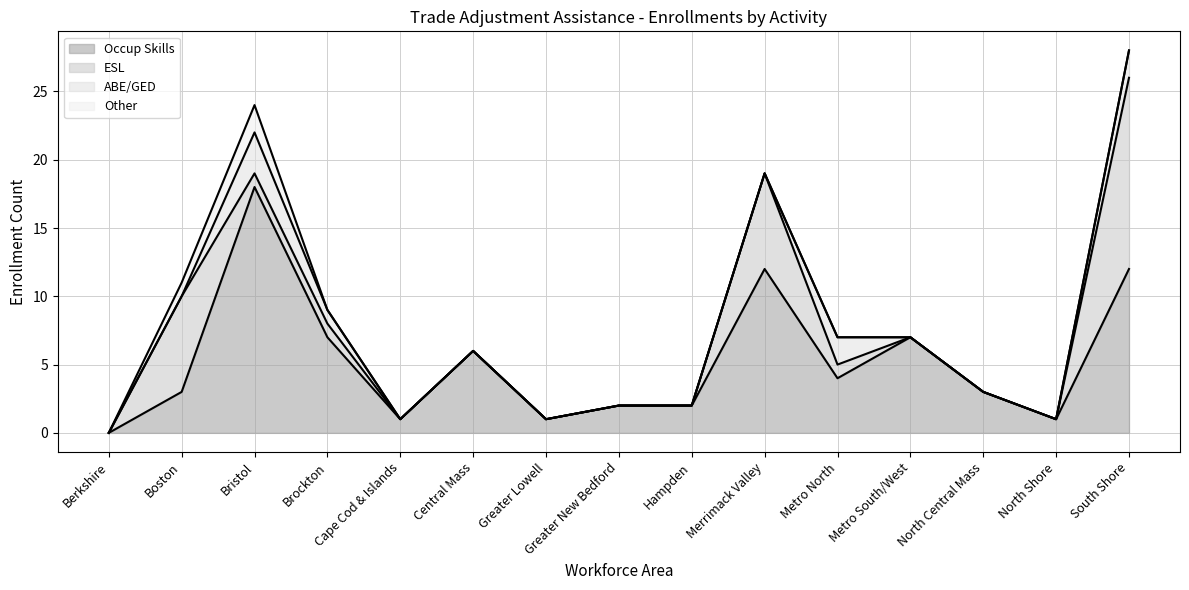

List the labels in order of Occup Skills value, smallest first.

Berkshire, Cape Cod & Islands, Greater Lowell, North Shore, Greater New Bedford, Hampden, Boston, North Central Mass, Metro North, Central Mass, Brockton, Metro South/West, Merrimack Valley, South Shore, Bristol